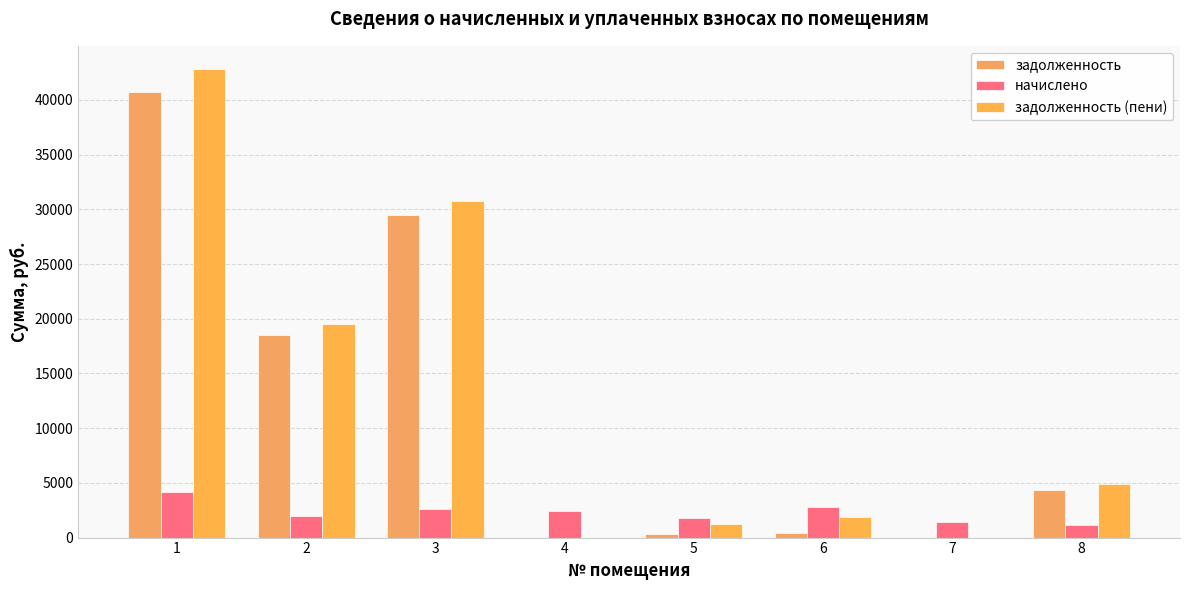

What is the value of the начислено bar at the 4th from the left?

2417.8